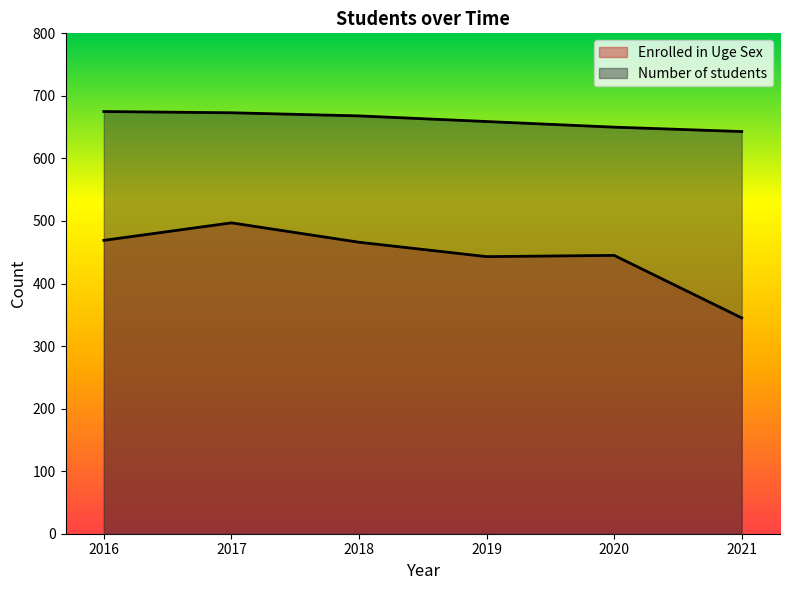

The value of Number of students at 2020 is 170. True or false?

False